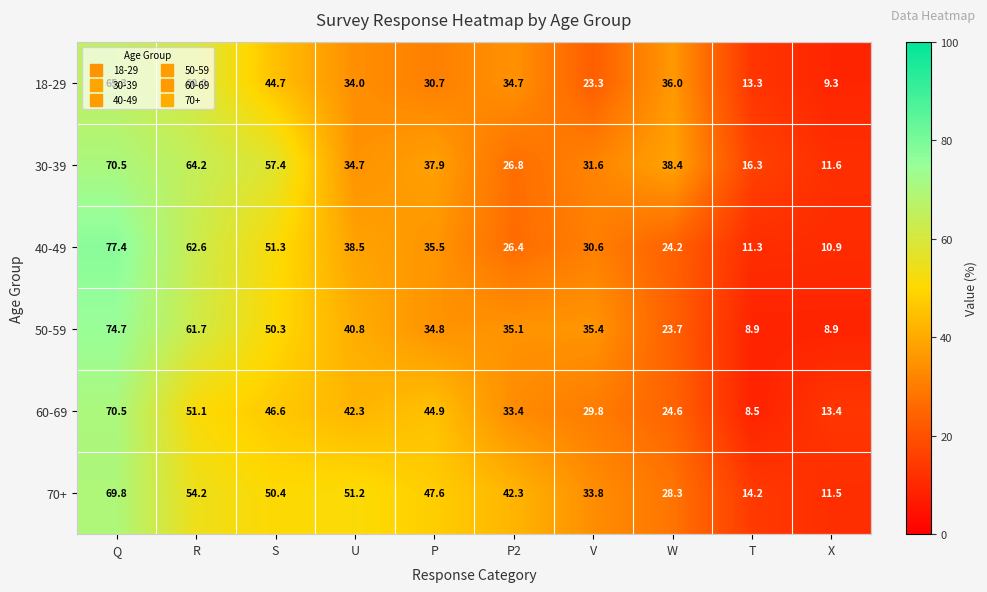

What is the maximum value shown in the chart?

77.4